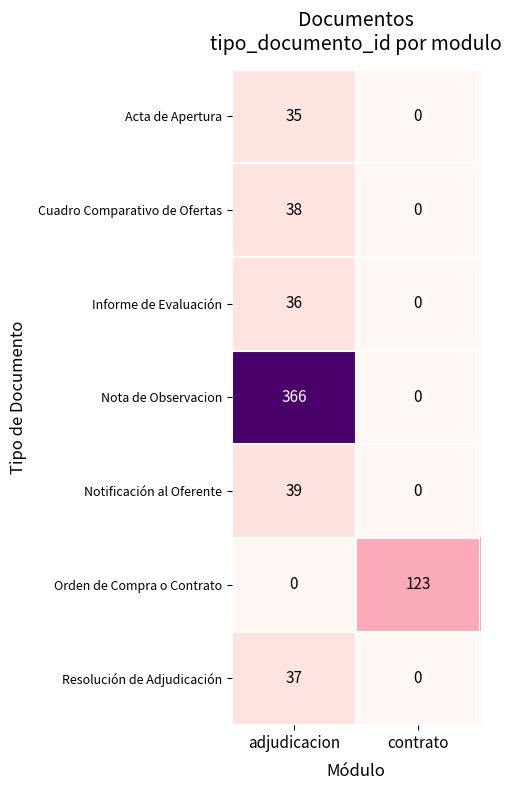

Count the number of categories in the chart.

2